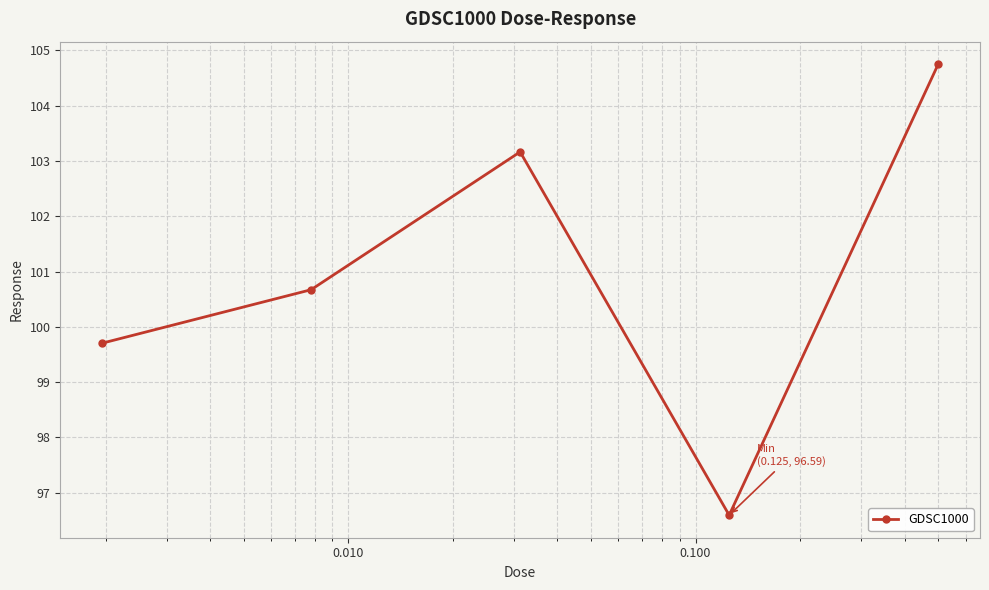

How many points are higher than both their immediate neighbors (excluding endpoints)?

1